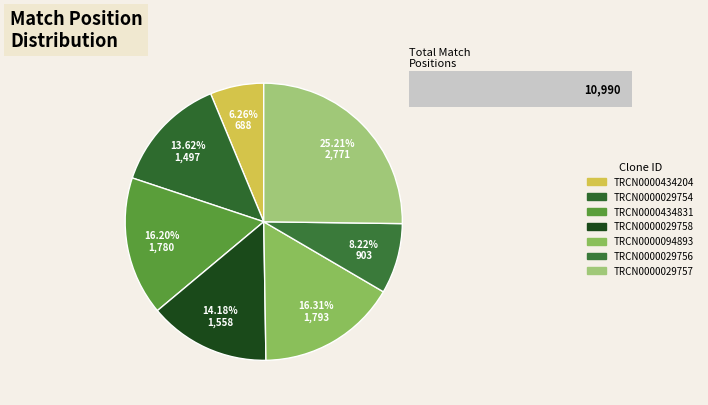

What percentage do TRCN0000029756 and TRCN0000434204 together represent?

14.5%